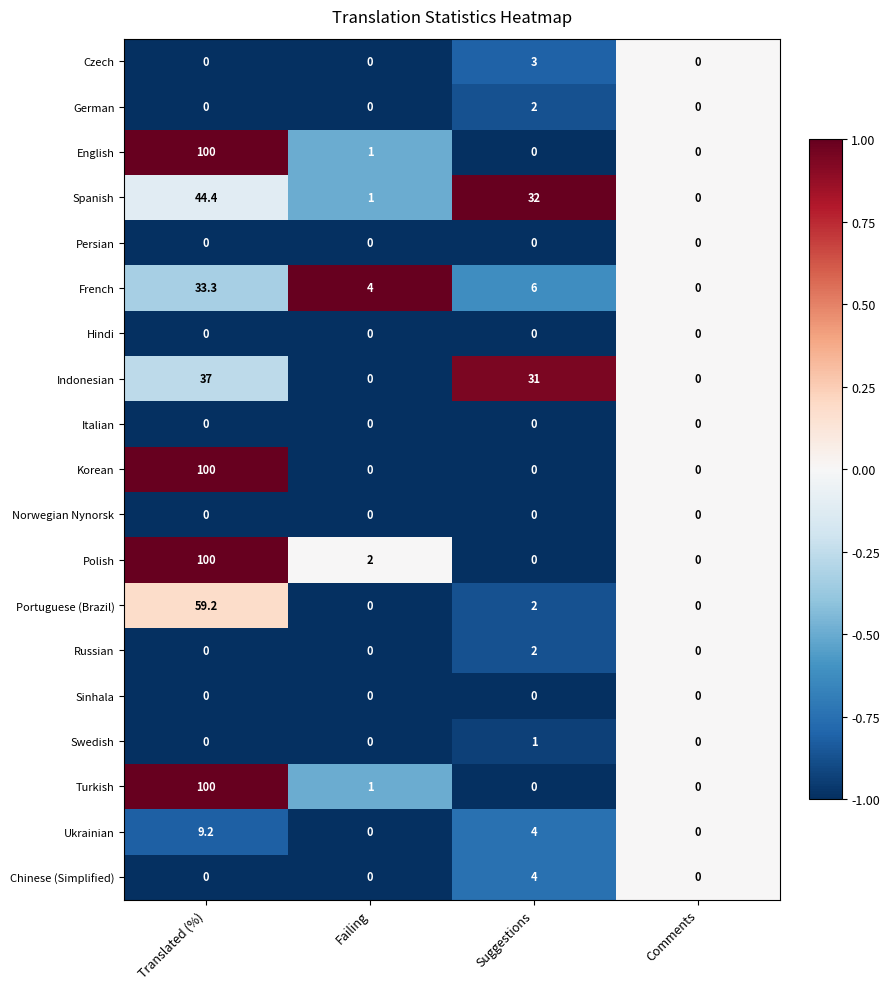

True or false: Korean has a value of -40.0 at Suggestions.

False